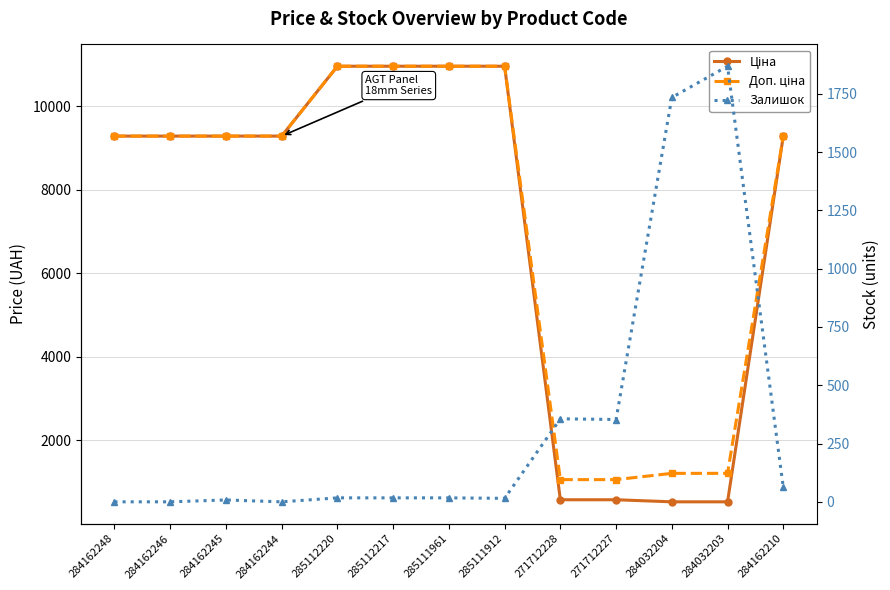

The Залишок series shows -1185.0 at 284162246. True or false?

False